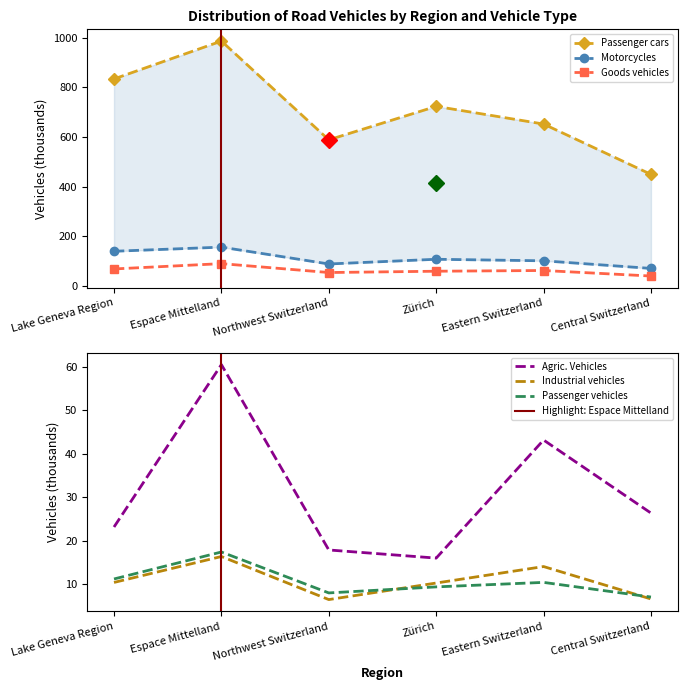

True or false: Passenger vehicles and Industrial vehicles intersect in this chart.

True